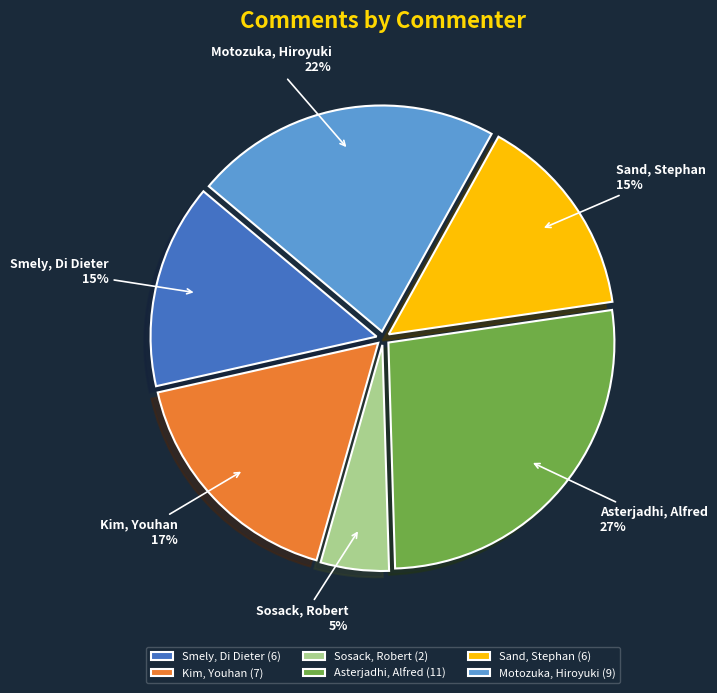

Does Sand, Stephan represent more than half of the total?

No